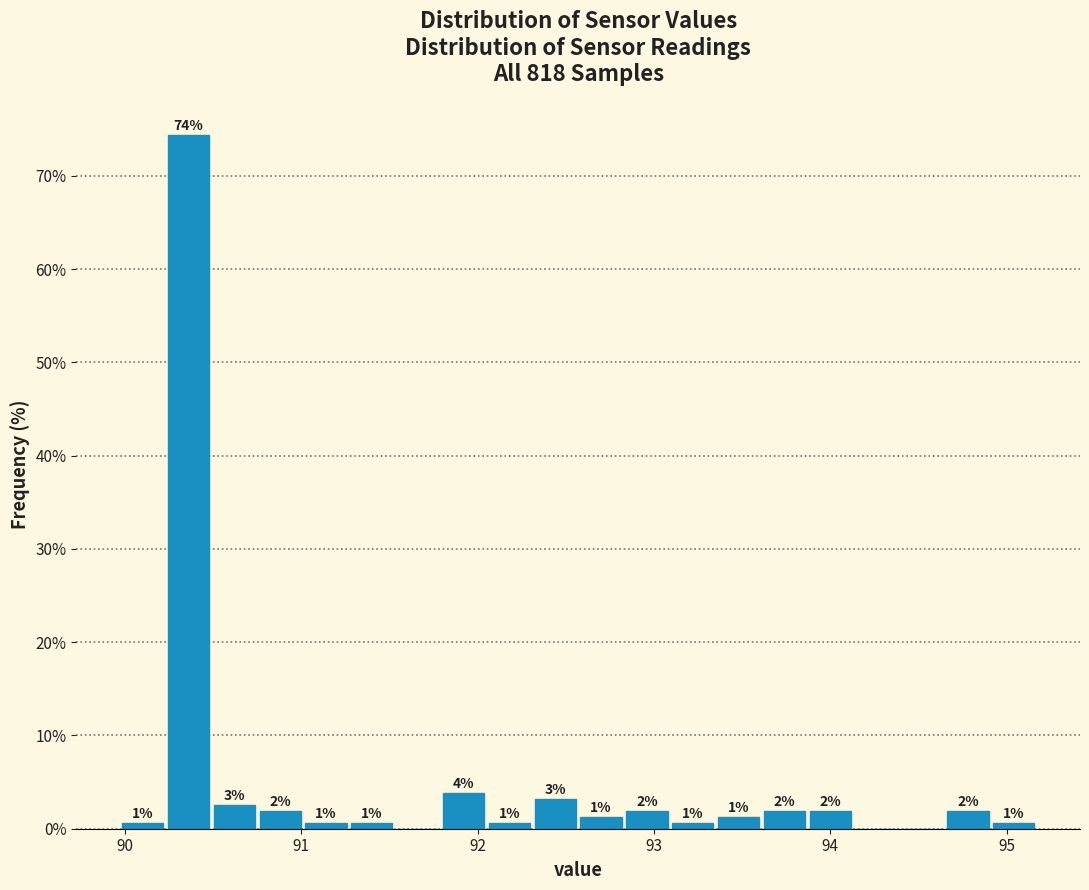

Around what value on the x-axis is the tallest bar? Give the approximate position of its centre, as read against the axis.

90.4